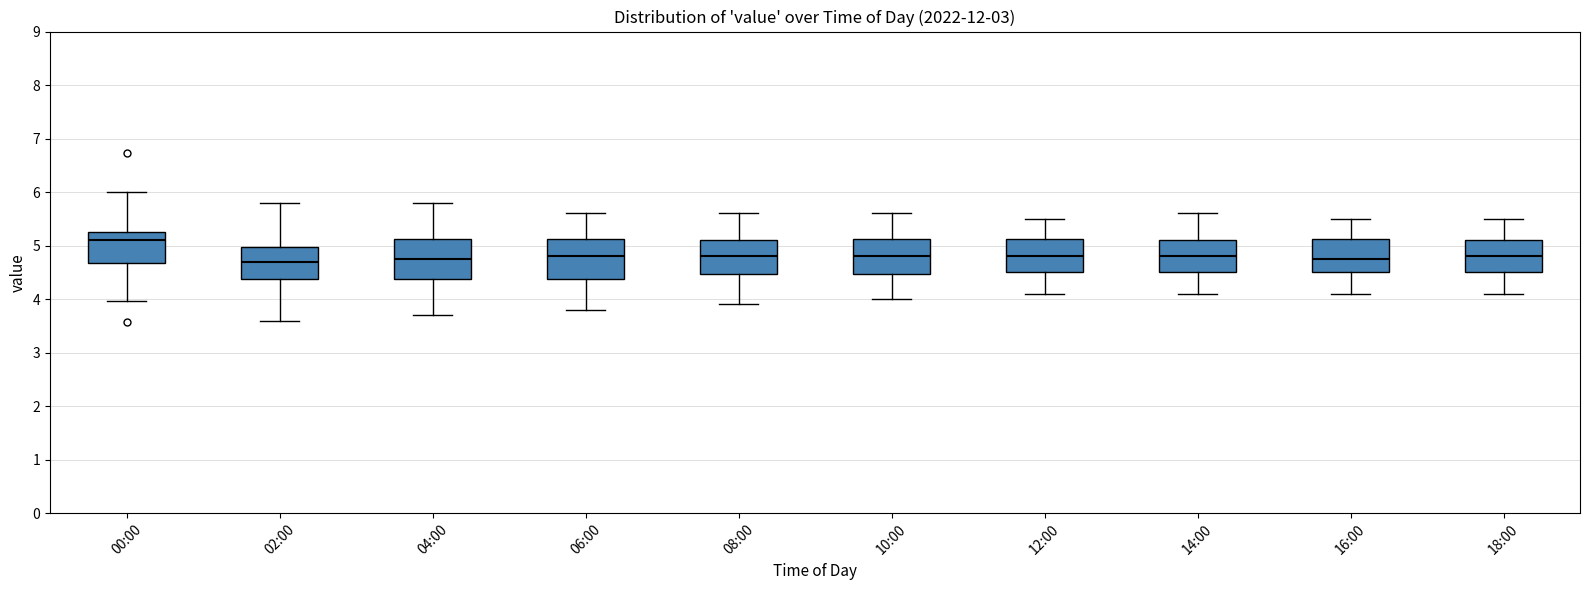

Where is the lower edge of the box for 18:00 on the y-axis? The values are not printed on the chart, so give them approximately, as read against the axis.

4.5